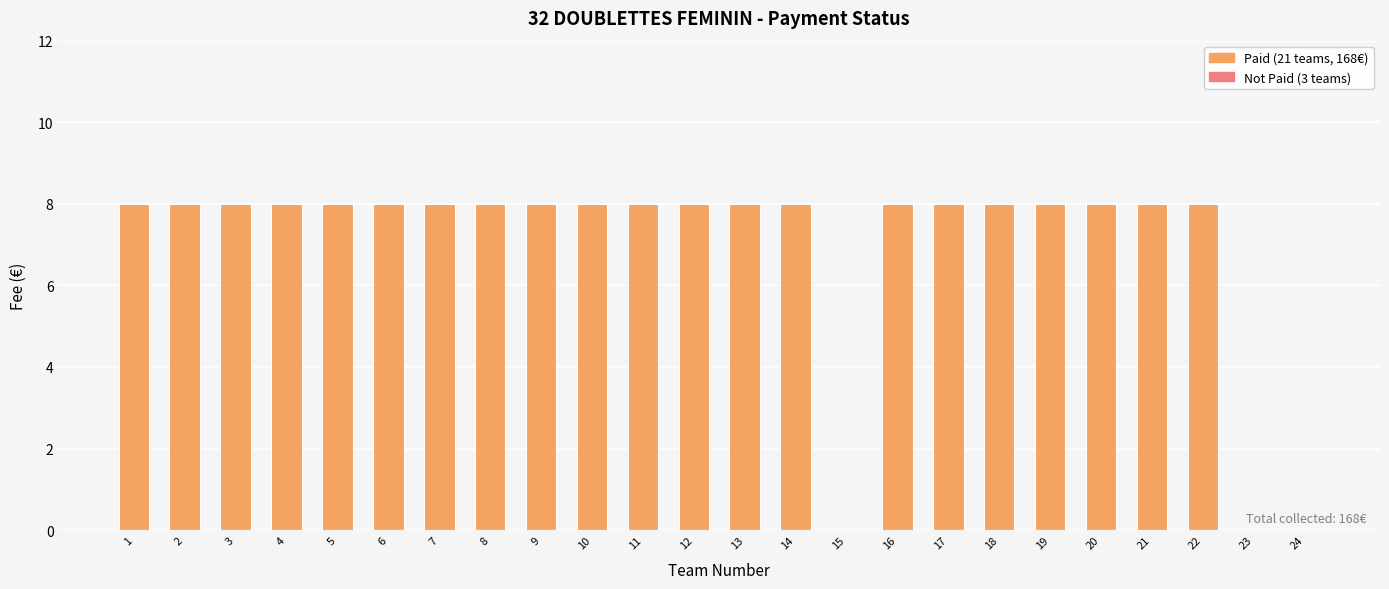

What is the greatest value displayed?

8